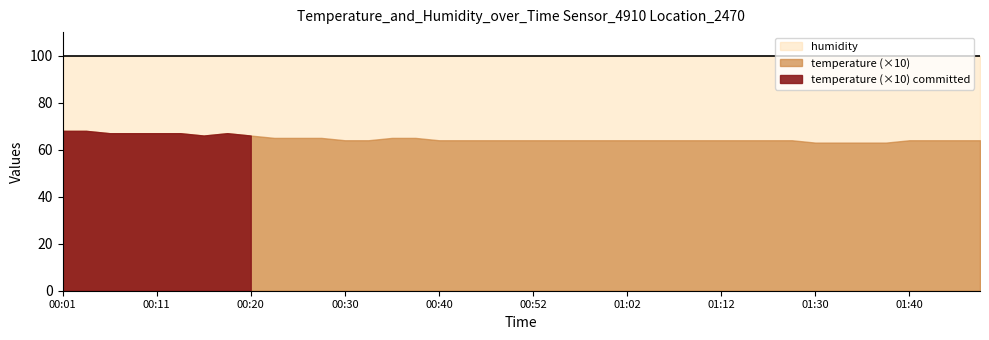

What is the value of the temperature point at the 34th from the left?

6.3